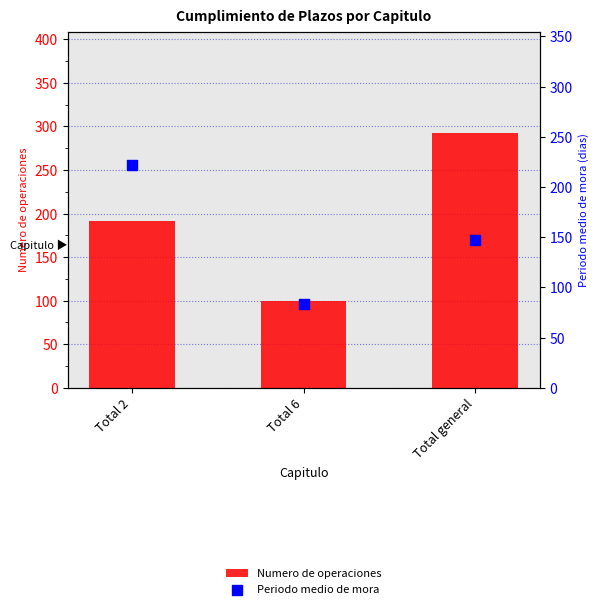

At how many categories does at least one series exceed 178?

2